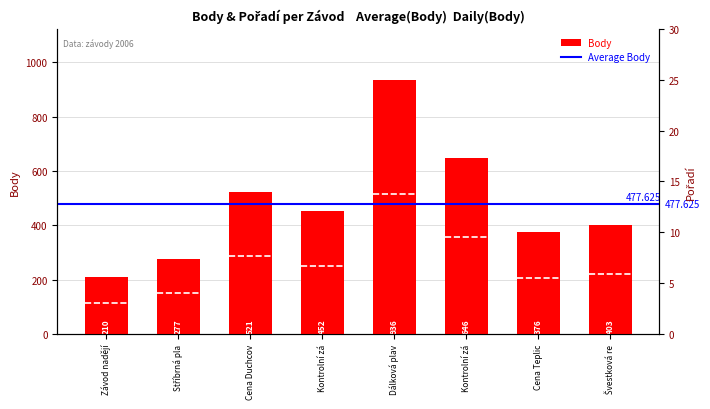

Read the Body value at Dálková plav, to the nearest 10.

940